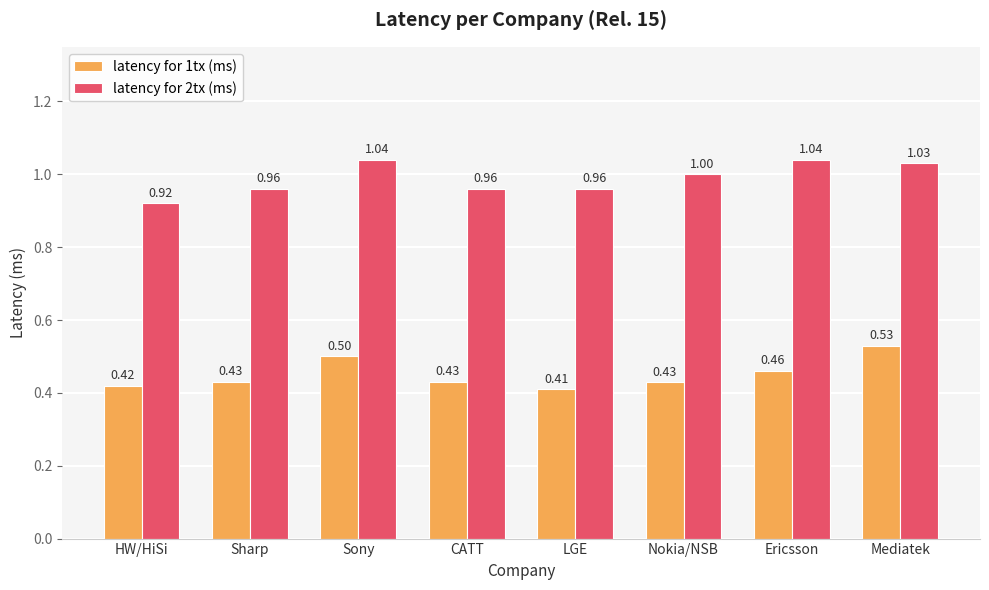

Between CATT and Nokia/NSB, which series saw the biggest shift?

latency for 2tx (ms)